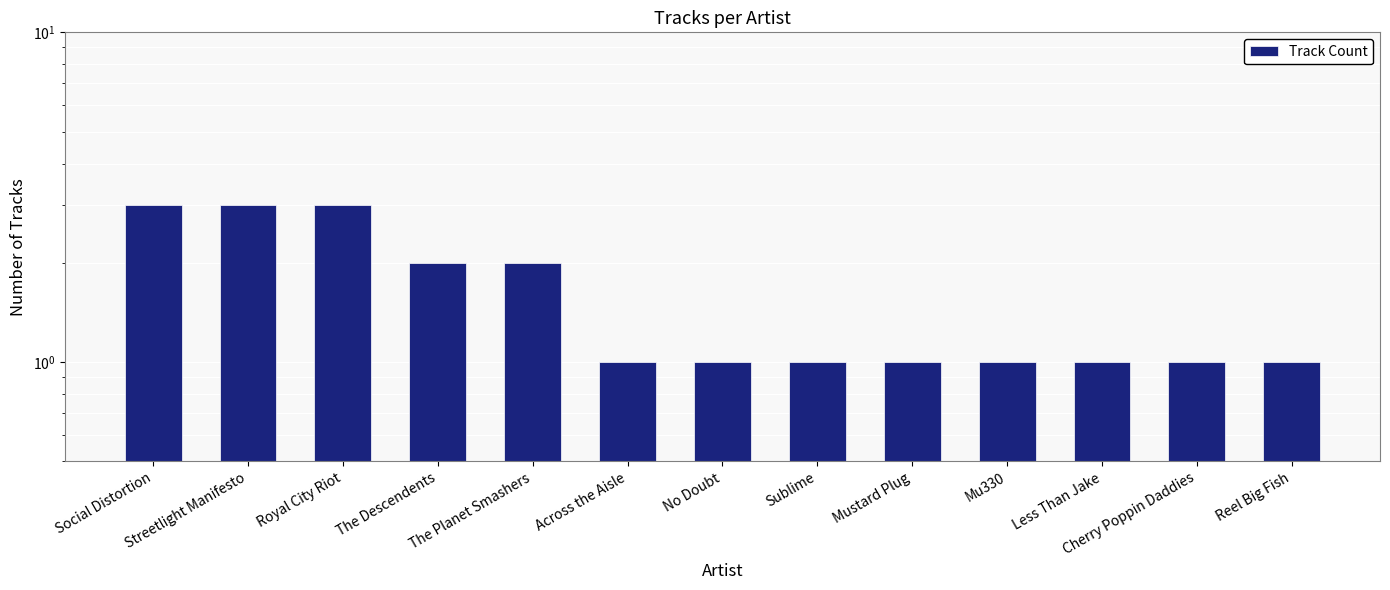

Is it true that the value at Across the Aisle is 1?

False